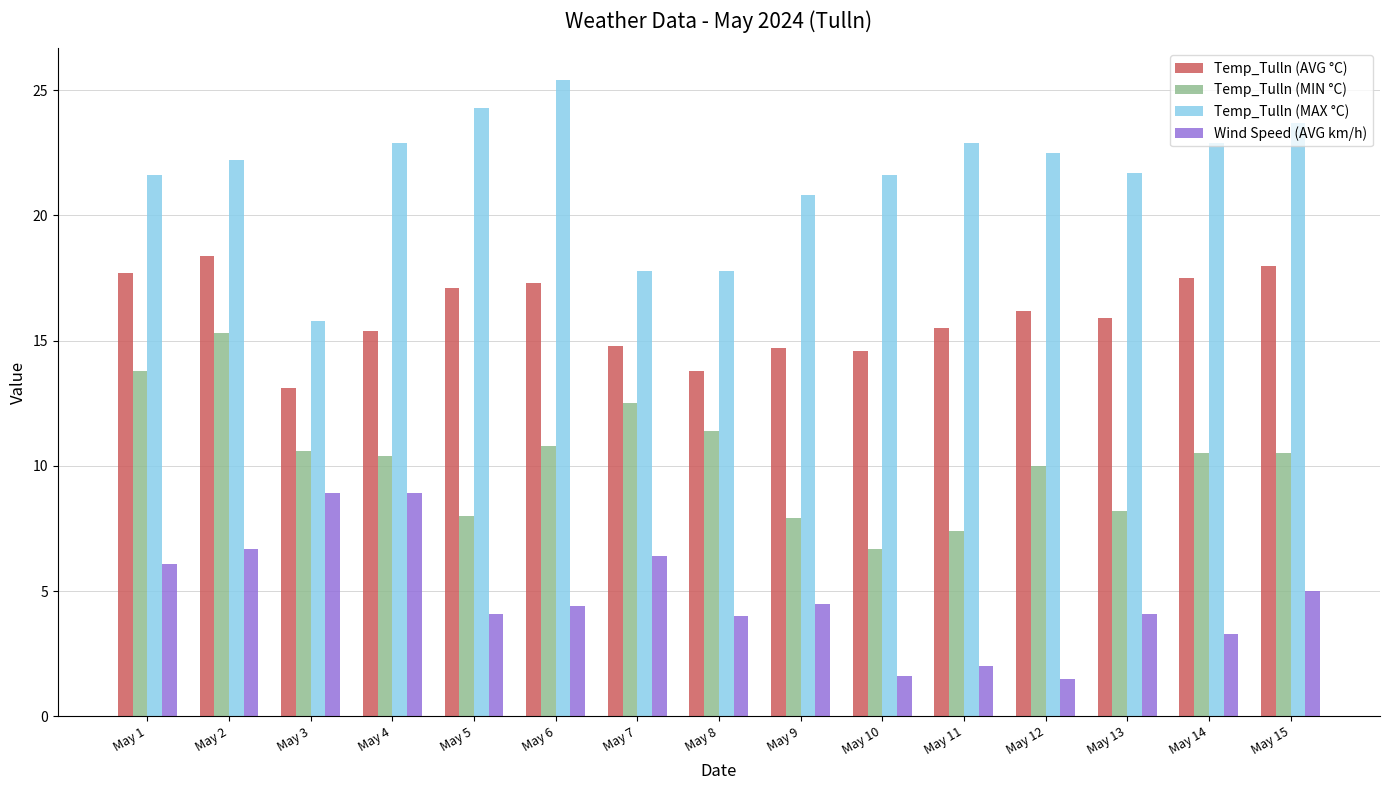

What is the spread (max minus min) of values at May 4?

14.0